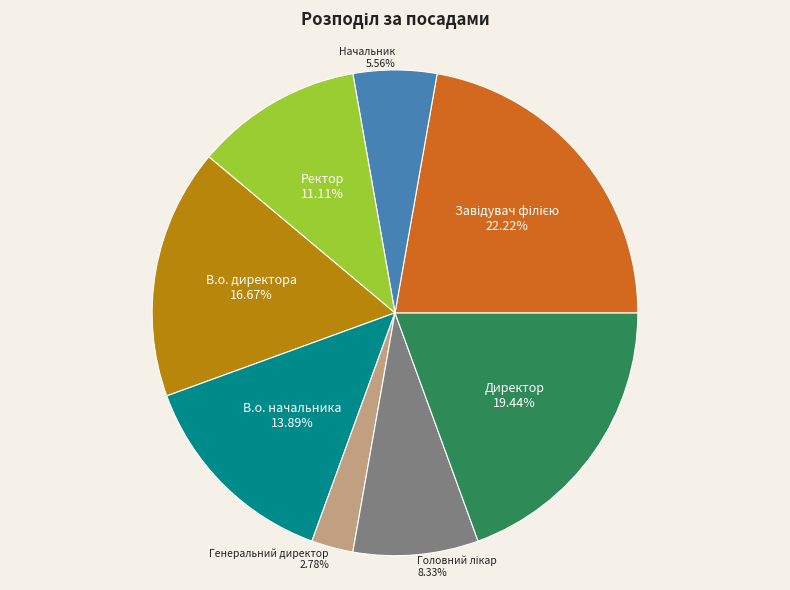

What percentage do Директор and Генеральний директор together represent?

22.2%